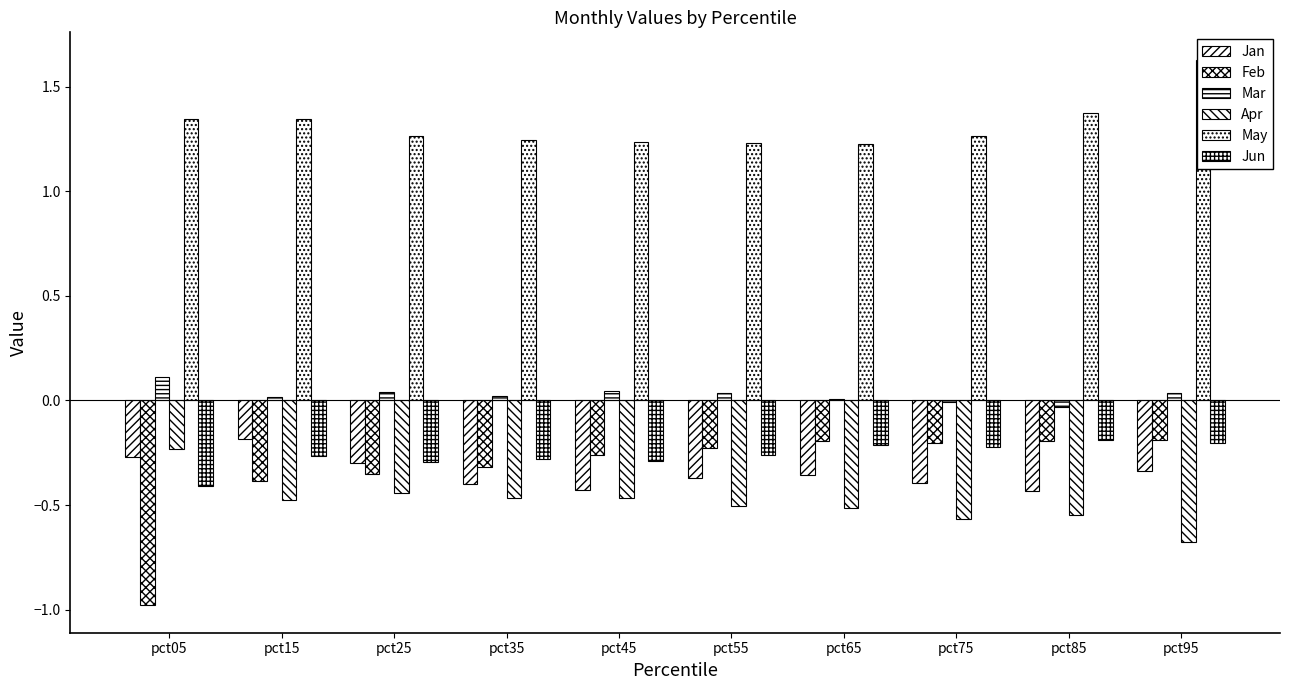

What is the maximum value shown in the chart?

1.6